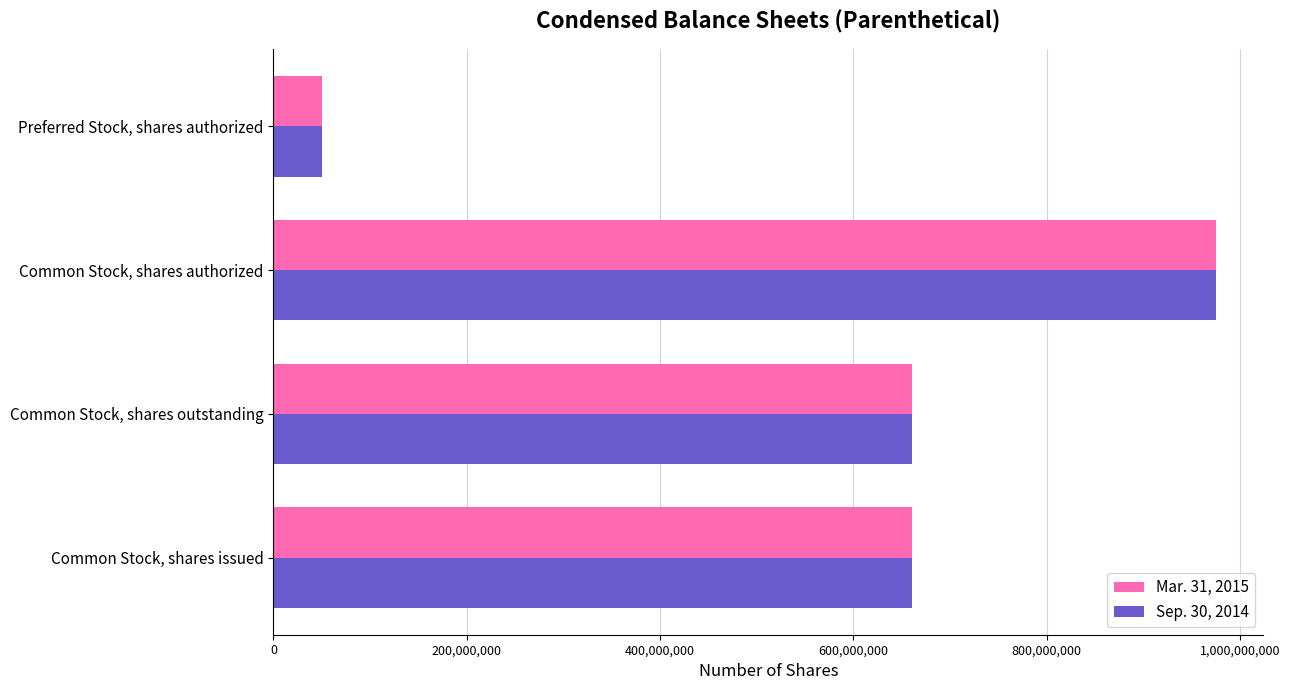

At how many categories does at least one series exceed 877374363?

1